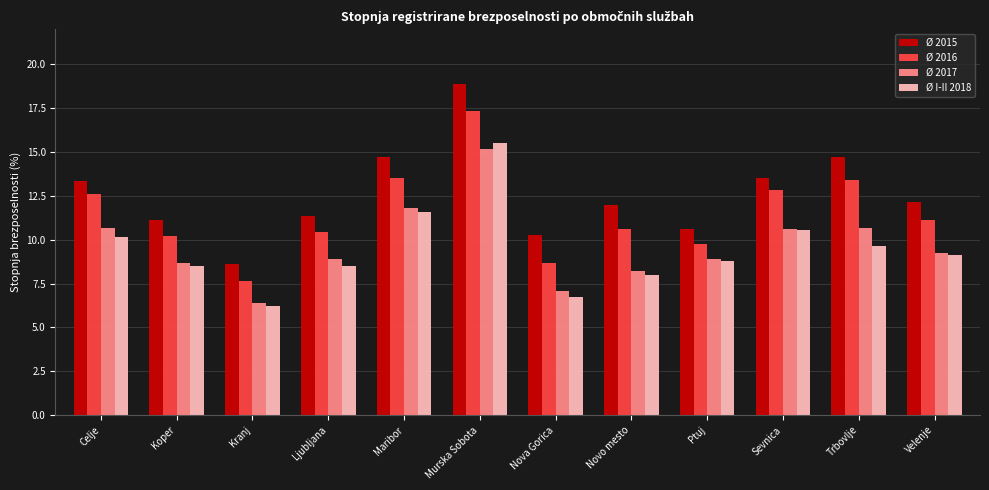

What is the total value across all series at Velenje?

41.7